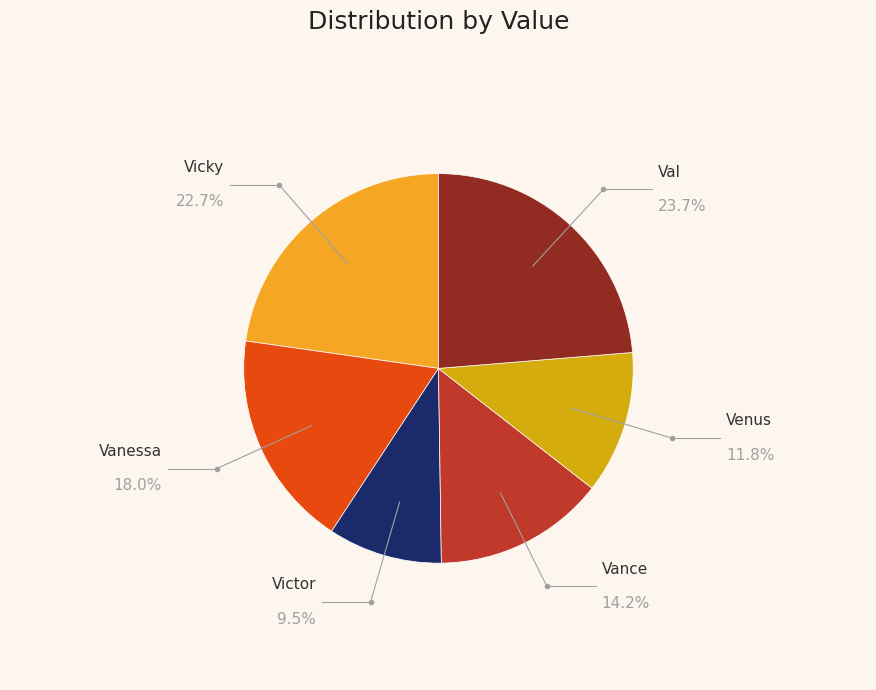

Does any single category account for the majority?

No